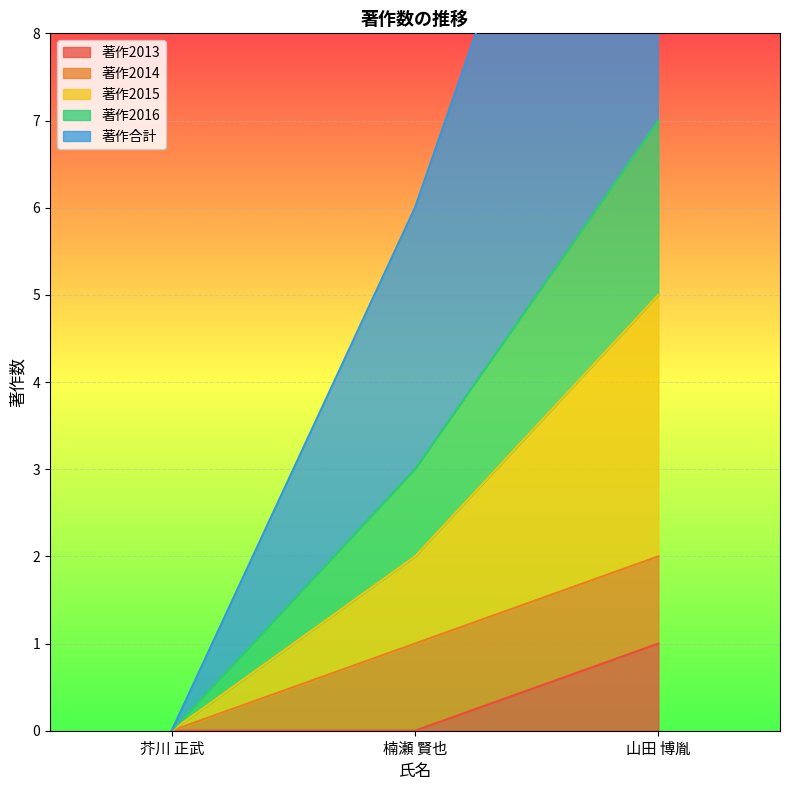

The 著作2013 series shows 1 at 山田 博胤. True or false?

True